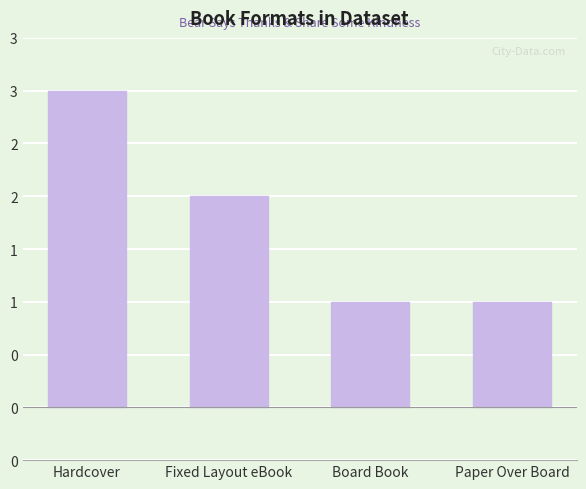

Reading left to right, what are all the values shown in this chart?

3	2	1	1